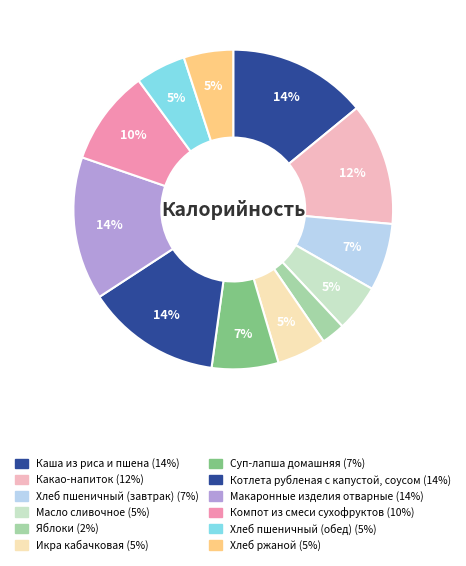

How many segments does this pie chart have?

12